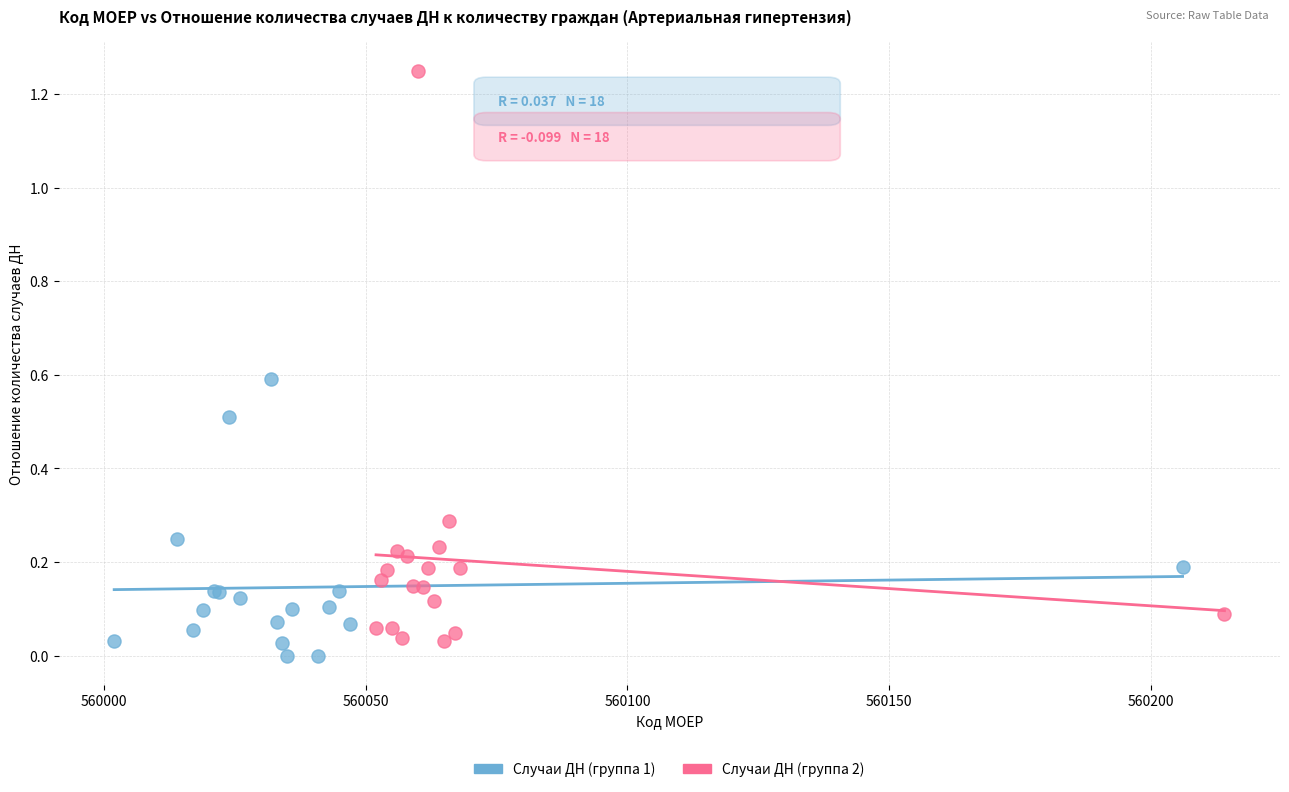

Which series contains the highest Y value?

Случаи ДН (группа 2)